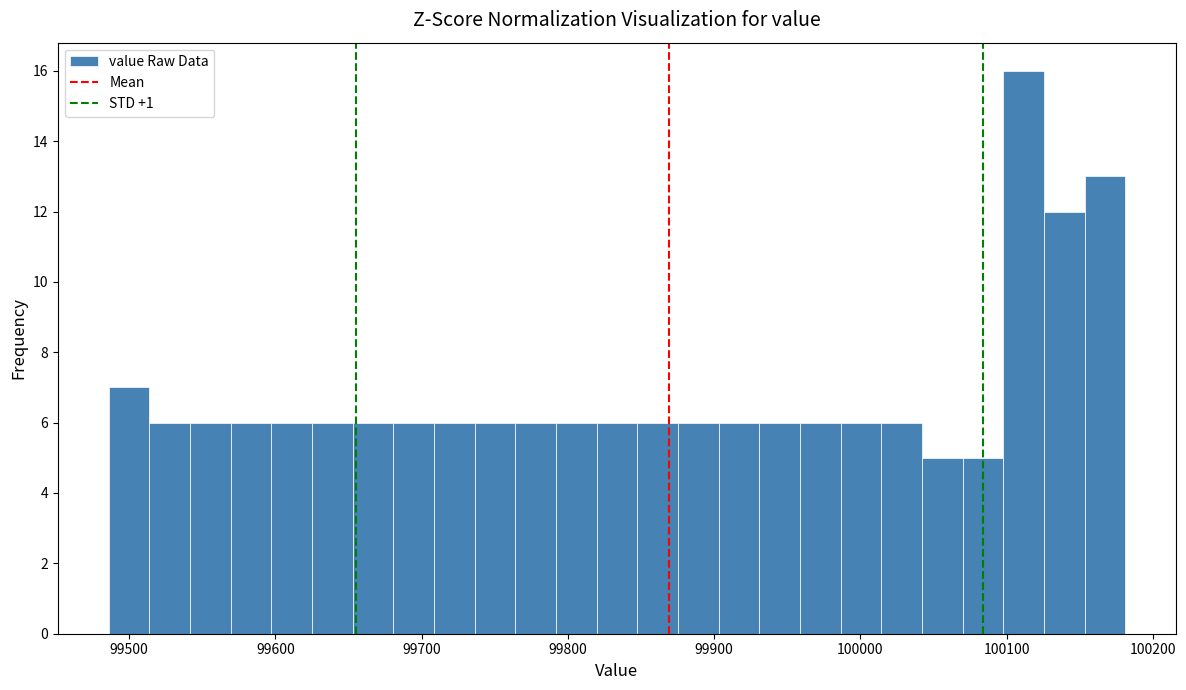

Around what value on the x-axis is the tallest bar? Give the approximate position of its centre, as read against the axis.

100110